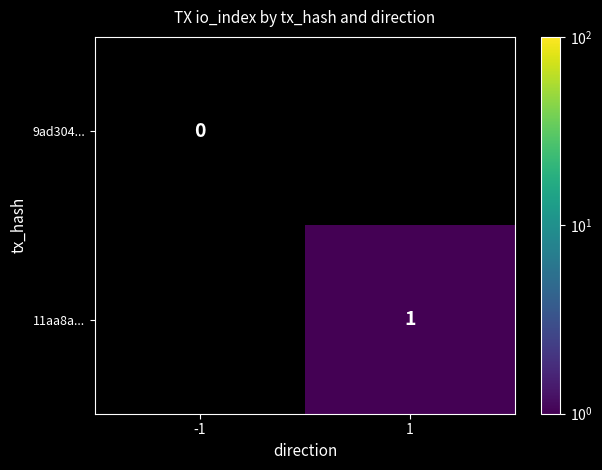

Is it true that 11aa8a... equals 2 at 1?

False